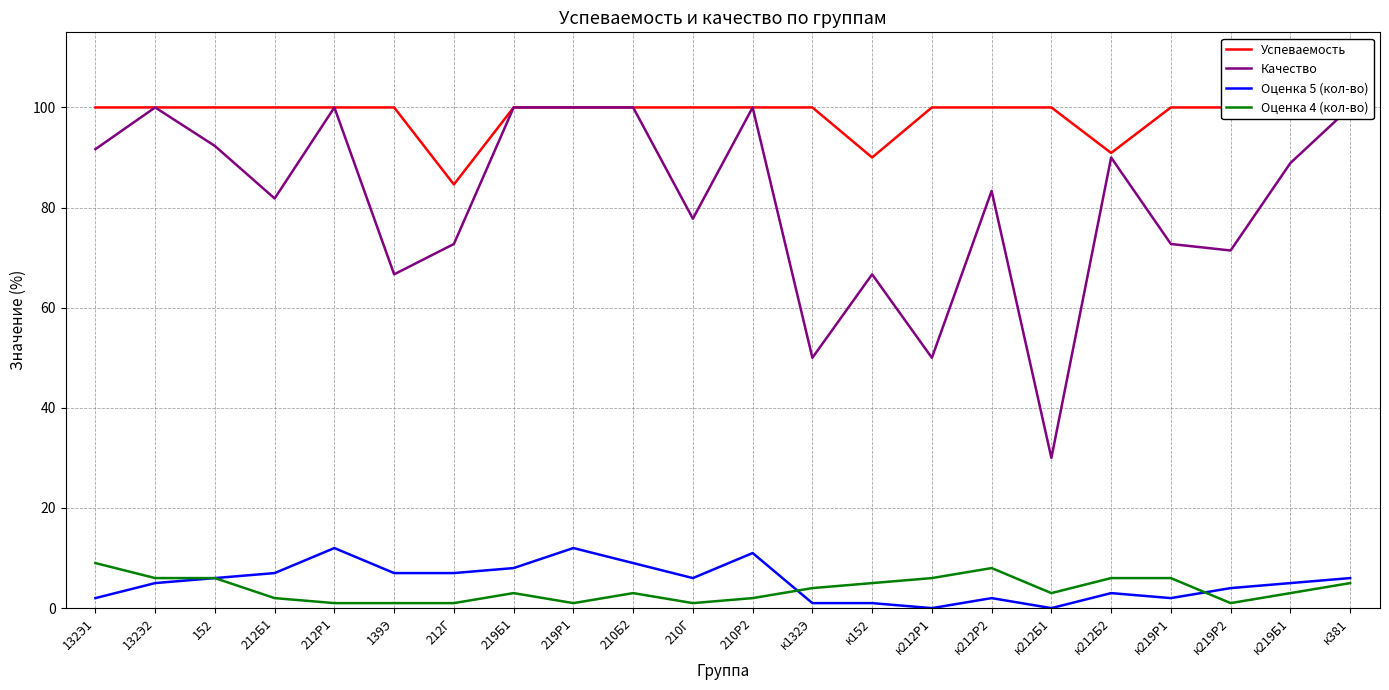

What is the sum of all Оценка 5 (кол-во) values?

116